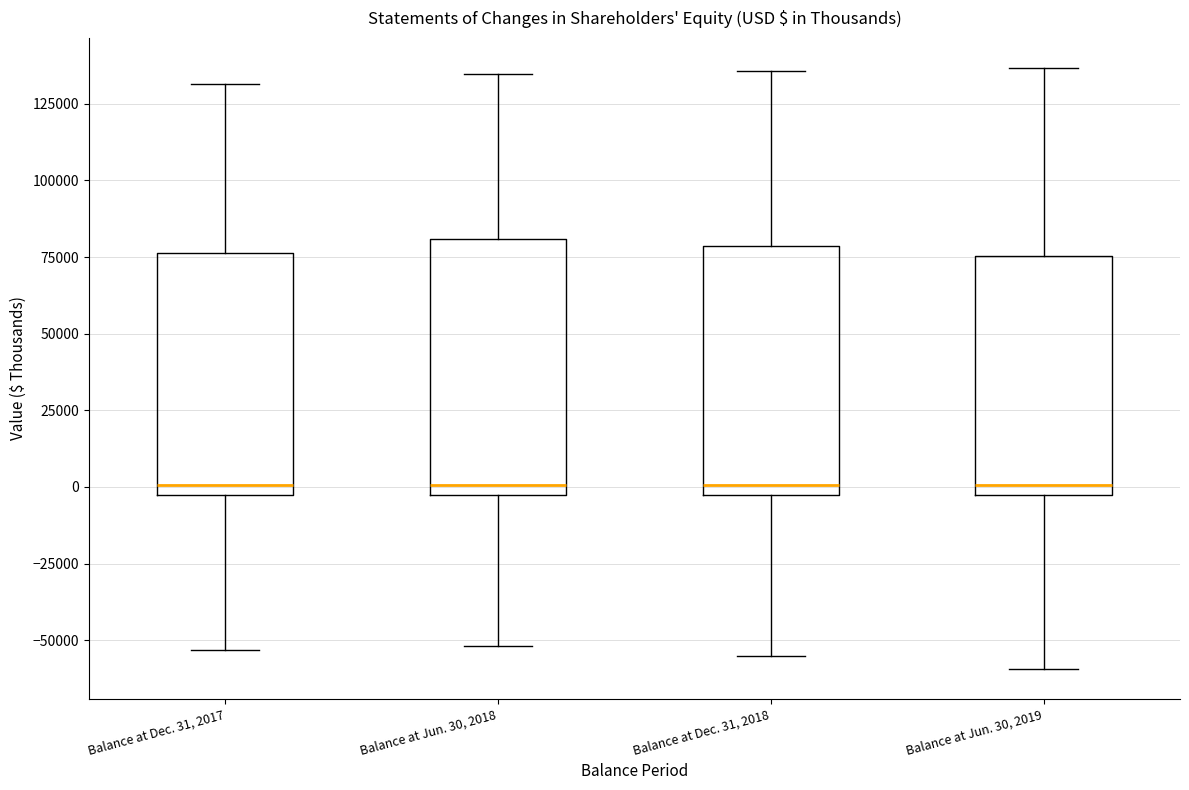

Reading left to right, transcribe this box plot: for each box, give where its median line is, the range the box spans, and where its two whiskers end, as read against the y-axis. The values are not printed on the chart, so give them approximately, as read against the axis.

Balance at Dec. 31, 2017: median 0, box -5000 to 75000, whiskers -55000 to 130000
Balance at Jun. 30, 2018: median 0, box -5000 to 80000, whiskers -50000 to 135000
Balance at Dec. 31, 2018: median 0, box -5000 to 80000, whiskers -55000 to 135000
Balance at Jun. 30, 2019: median 0, box -5000 to 75000, whiskers -60000 to 135000